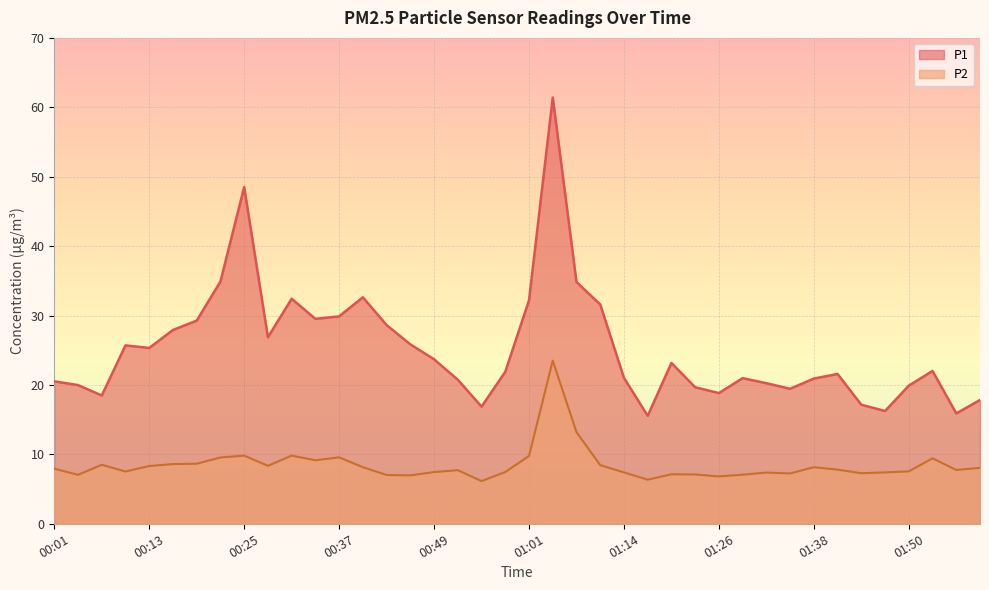

At how many categories does at least one series exceed 50?

1